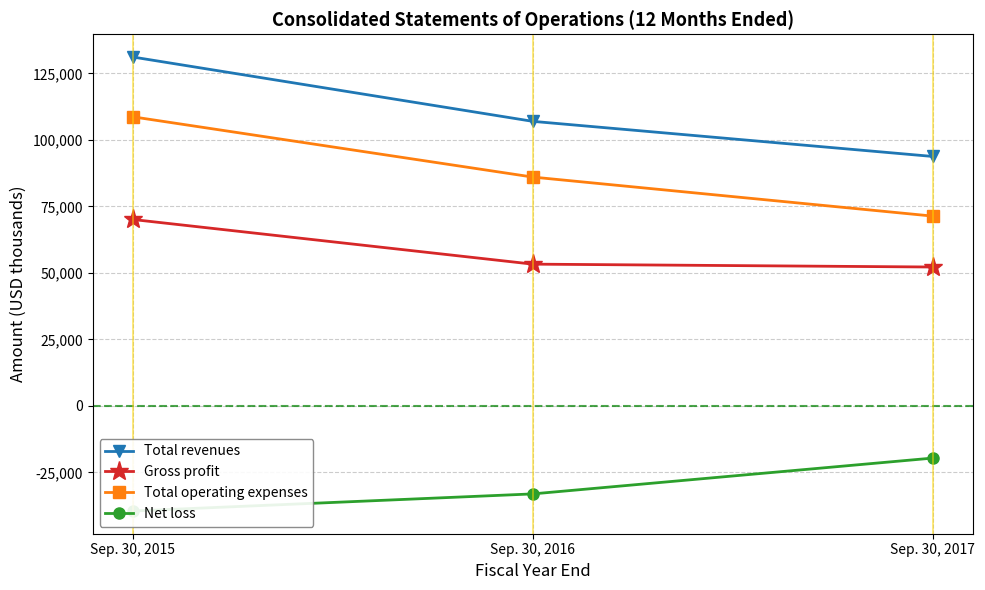

What is the difference between the maximum and minimum values in the Net loss series?

19908